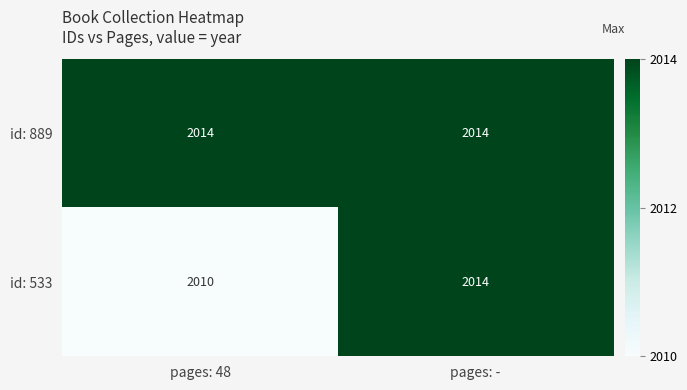

Reading left to right, extract all data points from this chart.

id: 889: 2014	2014
id: 533: 2010	2014